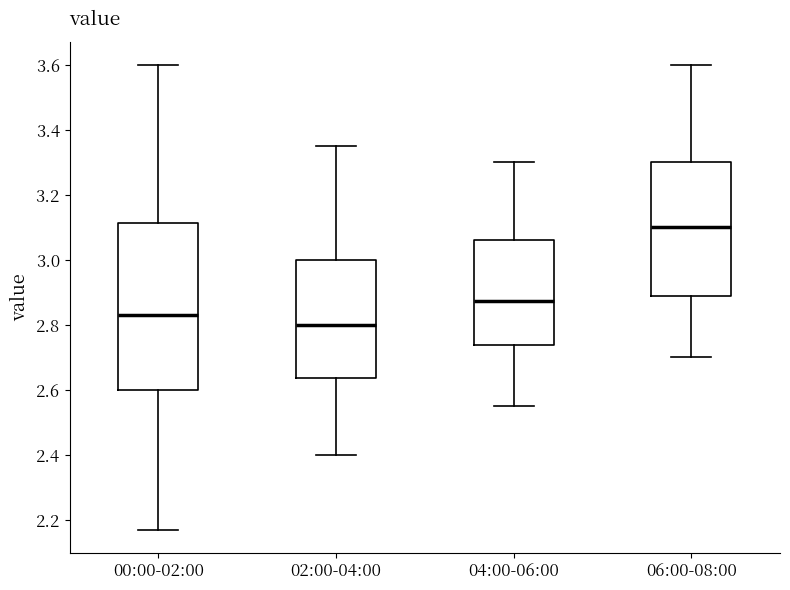

Reading left to right, read every box against the y-axis: the position of its median line, the range the box covers, and the ends of its whiskers. The values are not printed on the chart, so give them approximately, as read against the axis.

00:00-02:00: median 2.84, box 2.60 to 3.12, whiskers 2.18 to 3.60
02:00-04:00: median 2.80, box 2.64 to 3.00, whiskers 2.40 to 3.36
04:00-06:00: median 2.88, box 2.74 to 3.06, whiskers 2.56 to 3.30
06:00-08:00: median 3.10, box 2.88 to 3.30, whiskers 2.70 to 3.60